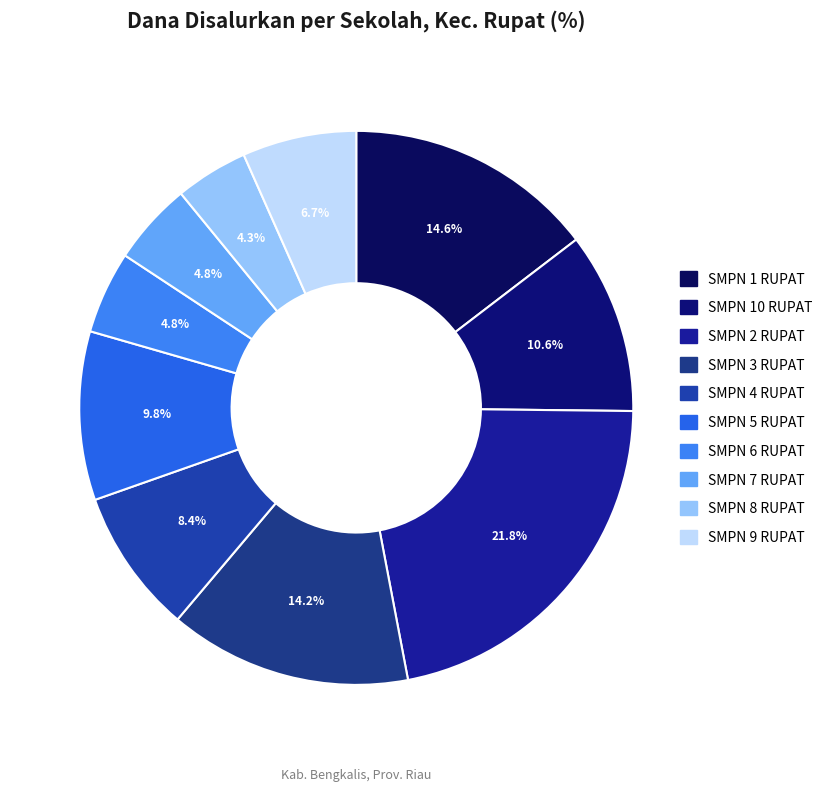

What percentage is the SMPN 7 RUPAT slice, to the nearest percent?

5%